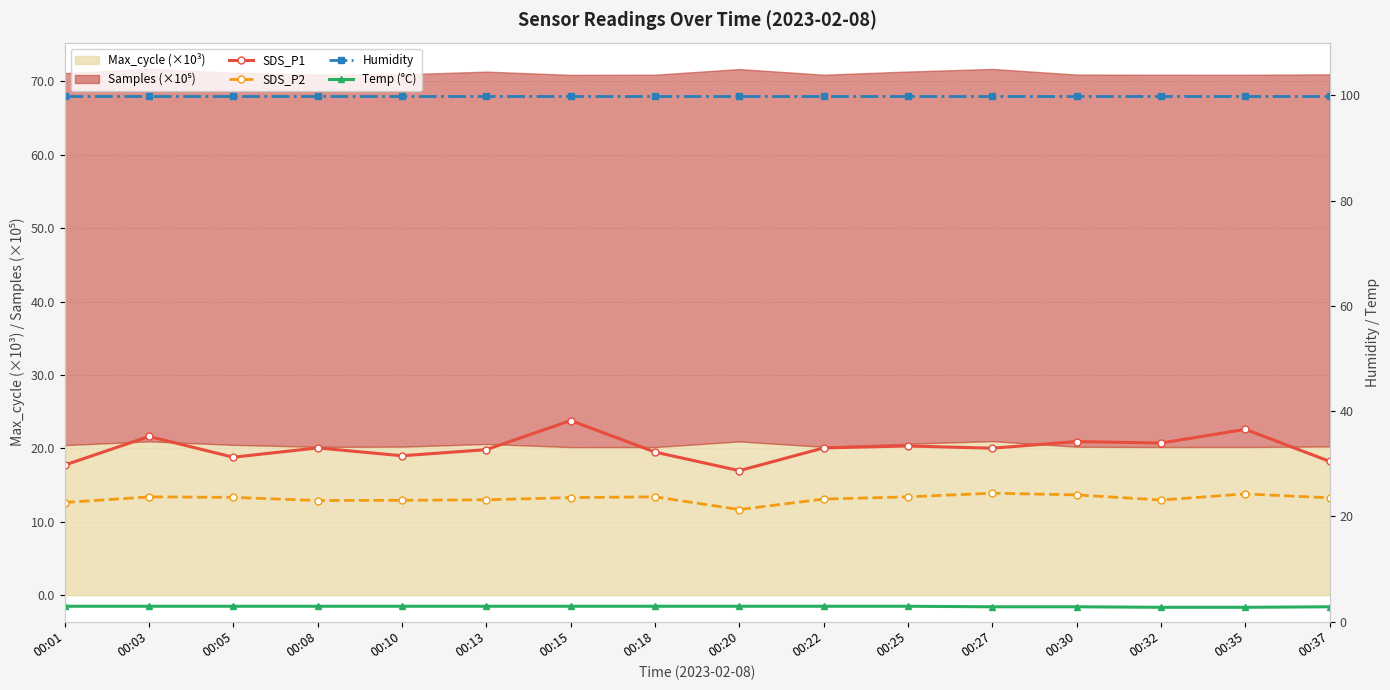

Reading left to right, extract all data points from this chart.

SDS_P1: 17.7	21.6	18.8	20.1	19.0	19.8	23.8	19.5	17.0	20.1	20.3	20.0	20.9	20.7	22.6	18.2
SDS_P2: 12.6	13.4	13.3	12.9	12.9	13.0	13.3	13.4	11.7	13.1	13.4	13.9	13.7	13.0	13.8	13.3
Humidity: 99.9	99.9	99.9	99.9	99.9	99.9	99.9	99.9	99.9	99.9	99.9	99.9	99.9	99.9	99.9	99.9
Temp (°C): 2.9	2.9	2.9	2.9	2.9	2.9	2.9	2.9	2.9	2.9	2.9	2.8	2.8	2.7	2.7	2.8